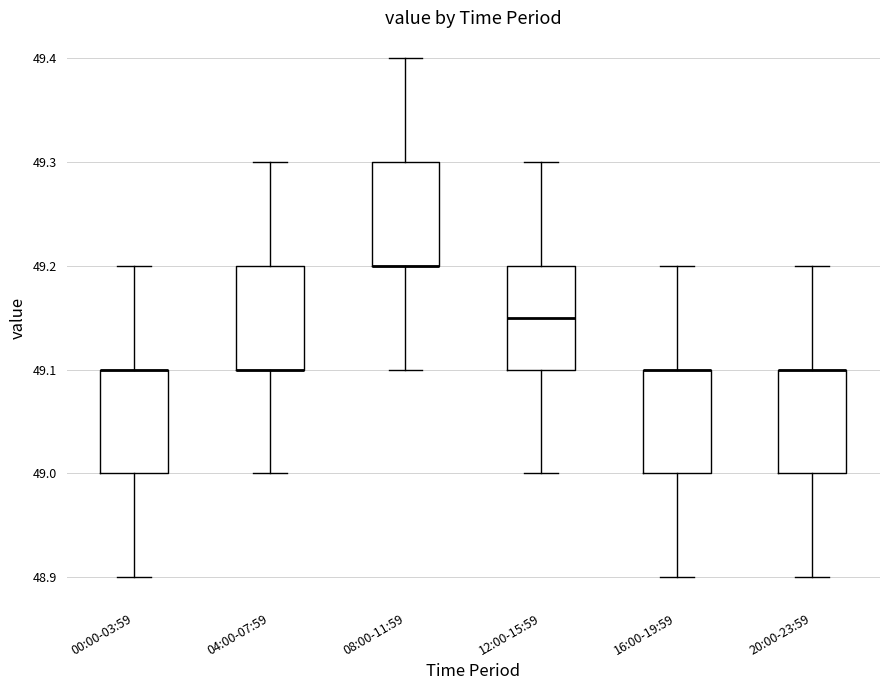

Reading left to right, transcribe this box plot: for each box, give where its median line is, the range the box spans, and where its two whiskers end, as read against the y-axis. The values are not printed on the chart, so give them approximately, as read against the axis.

00:00-03:59: median 49.10 (drawn on the box's upper edge), box 49.00 to 49.10, whiskers 48.90 to 49.20
04:00-07:59: median 49.10 (drawn on the box's lower edge), box 49.10 to 49.20, whiskers 49.00 to 49.30
08:00-11:59: median 49.20 (drawn on the box's lower edge), box 49.20 to 49.30, whiskers 49.10 to 49.40
12:00-15:59: median 49.15, box 49.10 to 49.20, whiskers 49.00 to 49.30
16:00-19:59: median 49.10 (drawn on the box's upper edge), box 49.00 to 49.10, whiskers 48.90 to 49.20
20:00-23:59: median 49.10 (drawn on the box's upper edge), box 49.00 to 49.10, whiskers 48.90 to 49.20